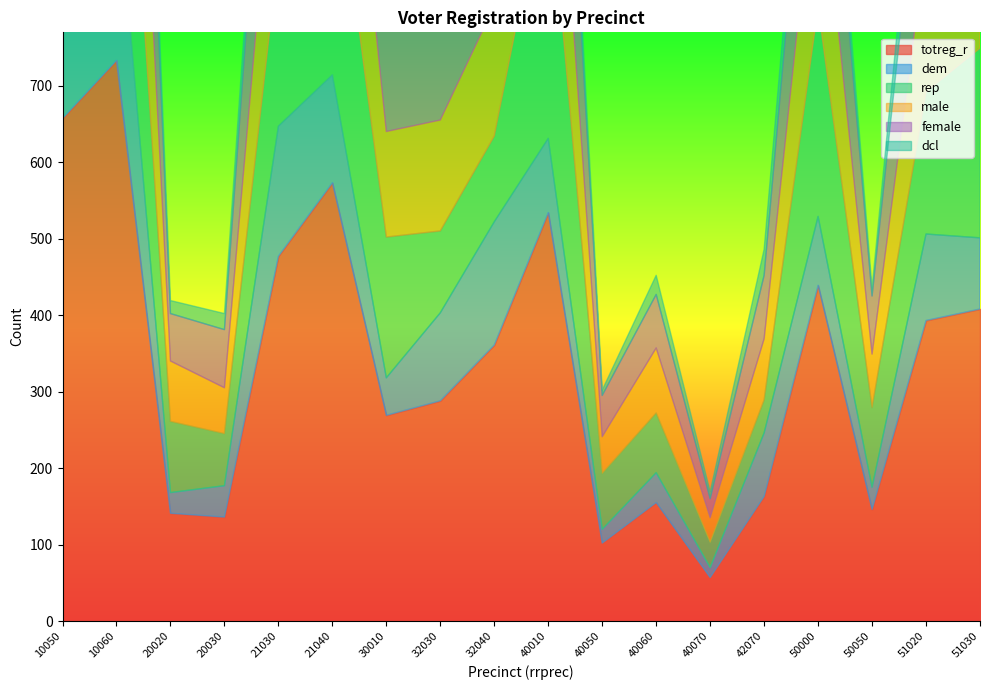

What is the value of the rep point at the 11th from the left?

73